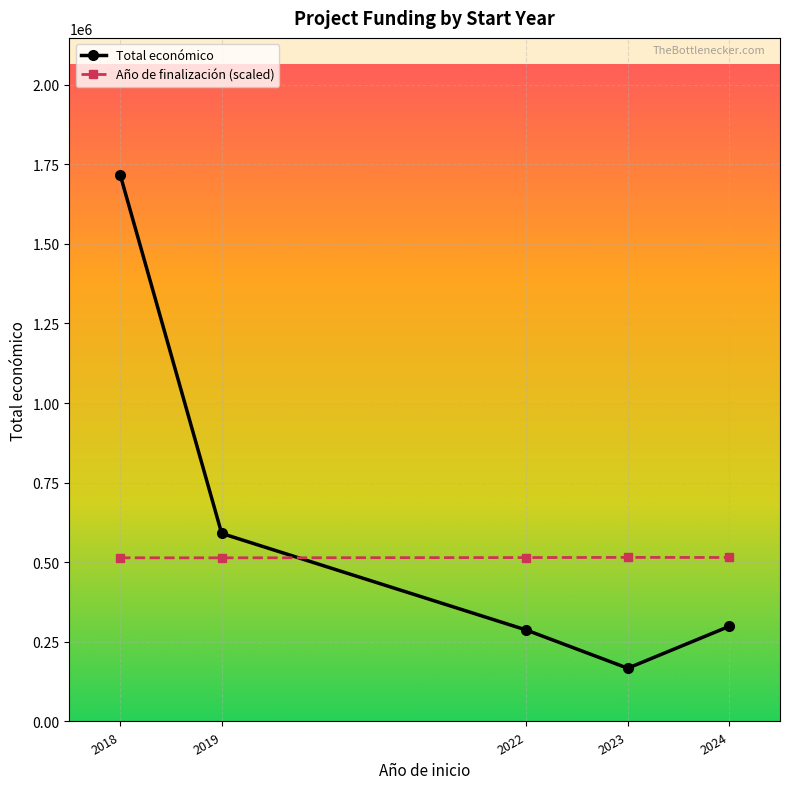

Between 2018 and 2023, which series saw the biggest shift?

Total económico